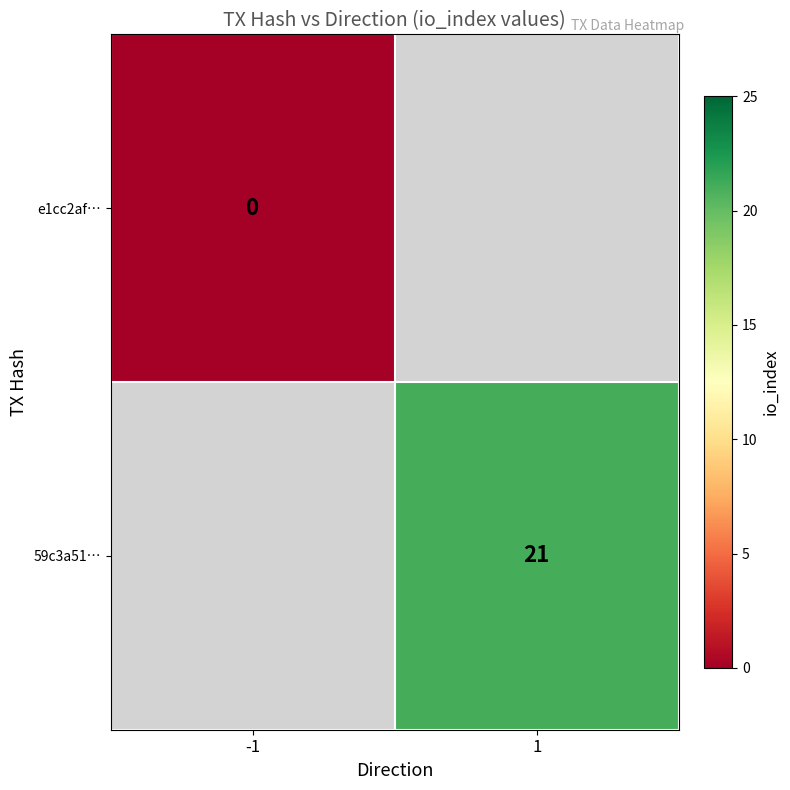

The value of 59c3a51… at 1 is 9. True or false?

False